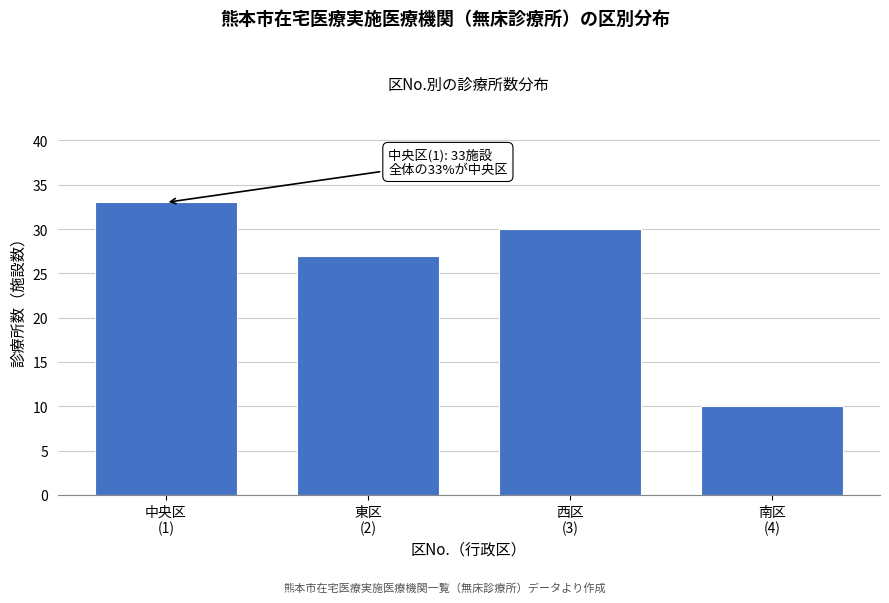

Reading right to left, list all the values displayed in this chart.

10	30	27	33